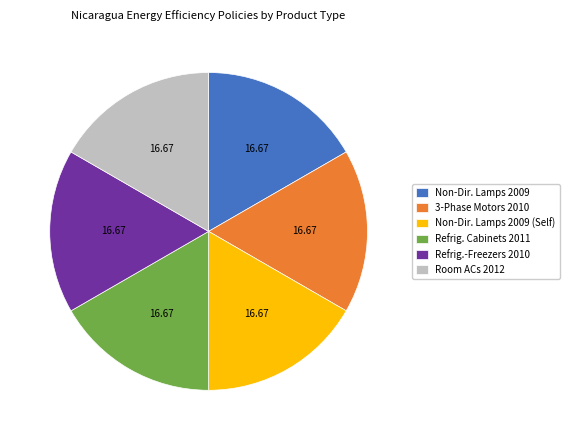

Is there any slice that represents more than half of the pie?

No